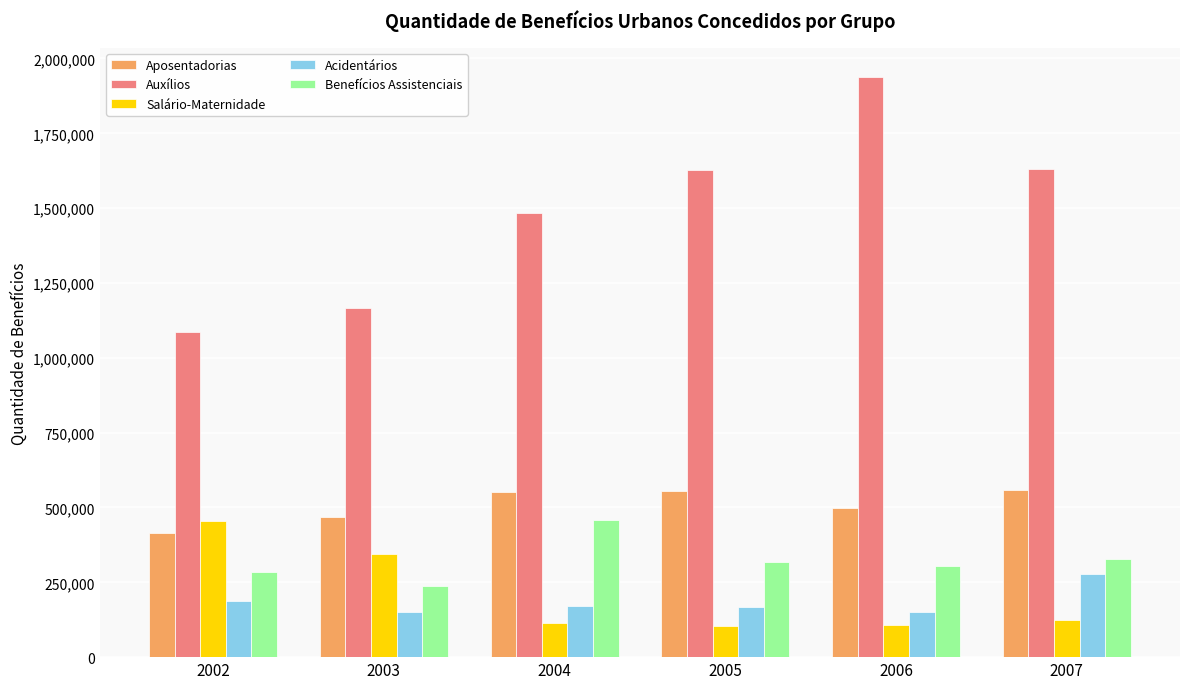

At which label does Salário-Maternidade first exceed 125268?

2002